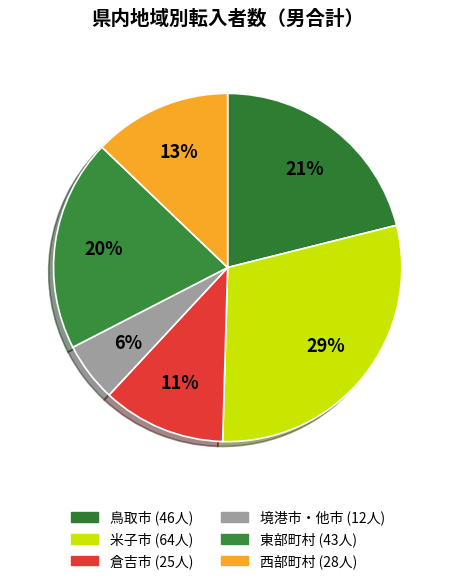

Which category has the biggest portion of the pie?

米子市